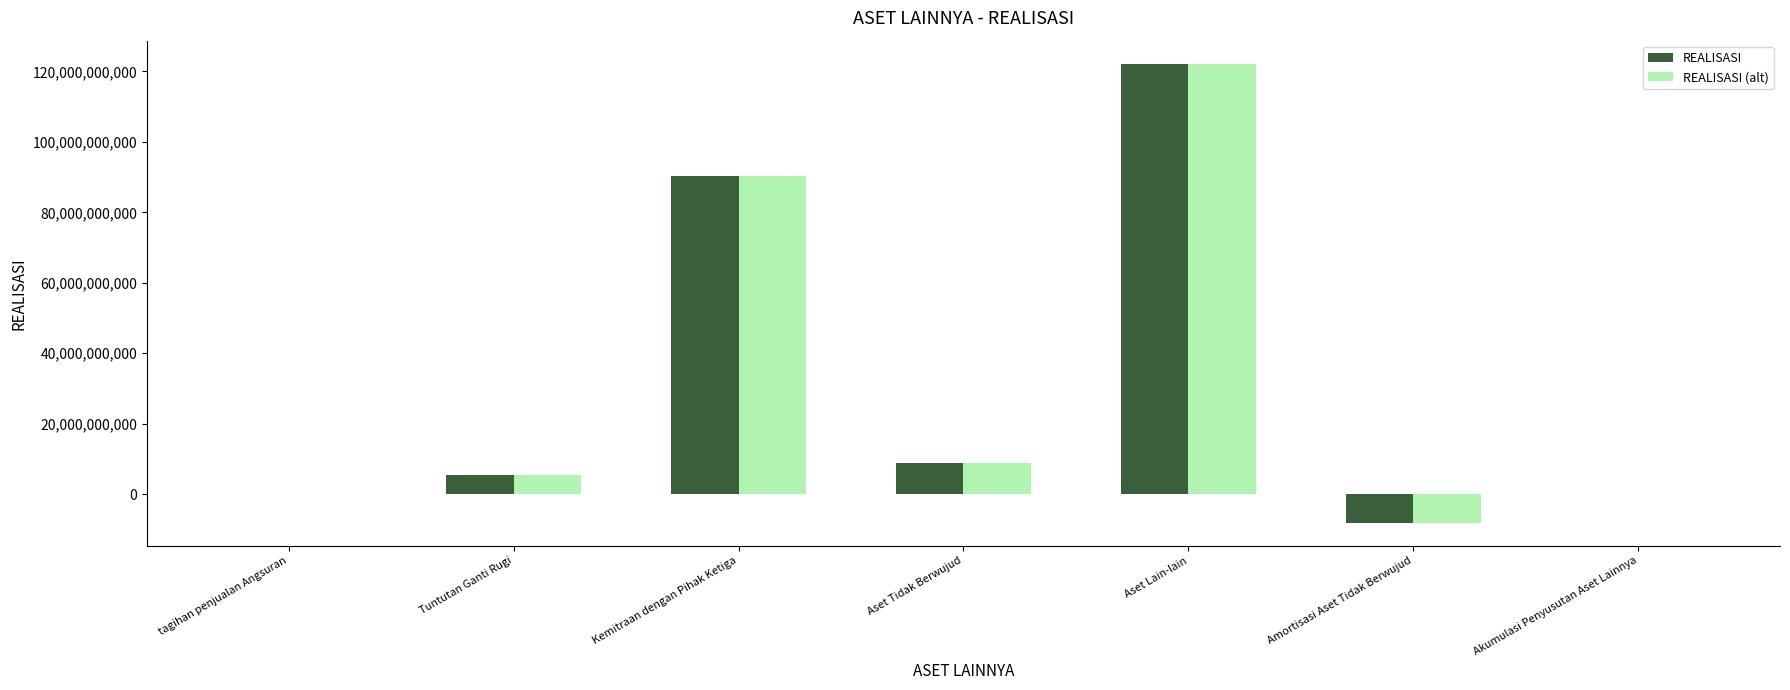

Reading right to left, extract all data points from this chart.

REALISASI: Akumulasi Penyusutan Aset Lainnya=0.0	Amortisasi Aset Tidak Berwujud=-8139392001.0	Aset Lain-lain=122195402976.9	Aset Tidak Berwujud=8954589892.0	Kemitraan dengan Pihak Ketiga=90314741933.0	Tuntutan Ganti Rugi=5457763032.0	tagihan penjualan Angsuran=0.0
REALISASI (alt): Akumulasi Penyusutan Aset Lainnya=0.0	Amortisasi Aset Tidak Berwujud=-8139392001.0	Aset Lain-lain=122195402976.9	Aset Tidak Berwujud=8954589892.0	Kemitraan dengan Pihak Ketiga=90314741933.0	Tuntutan Ganti Rugi=5457763032.0	tagihan penjualan Angsuran=0.0